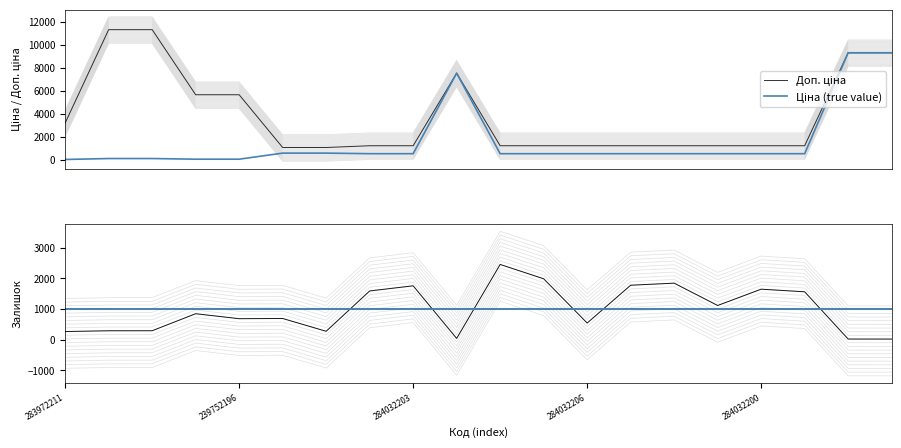

At 271702229, list the series in order from smallest to largest.

Залишок, Доп. ціна, Ціна